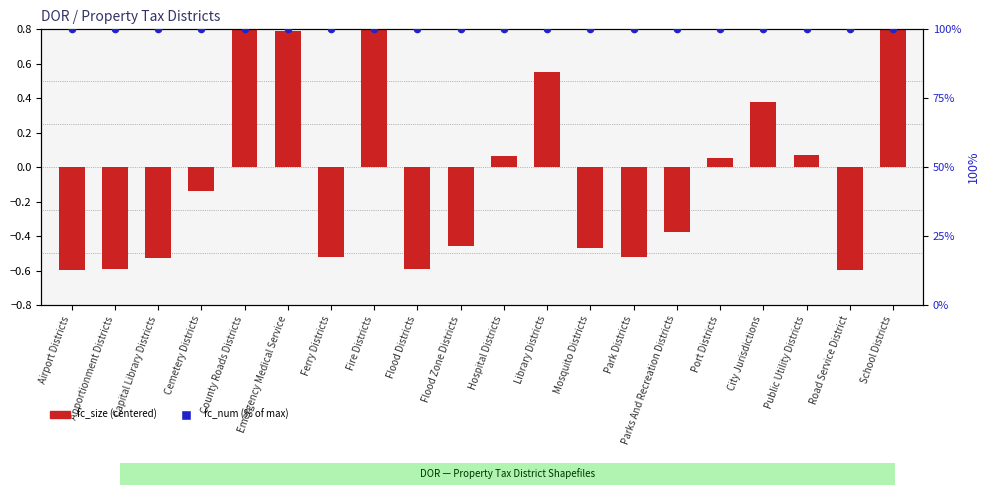

What is the total value across all series at Flood Zone Districts?

99.5